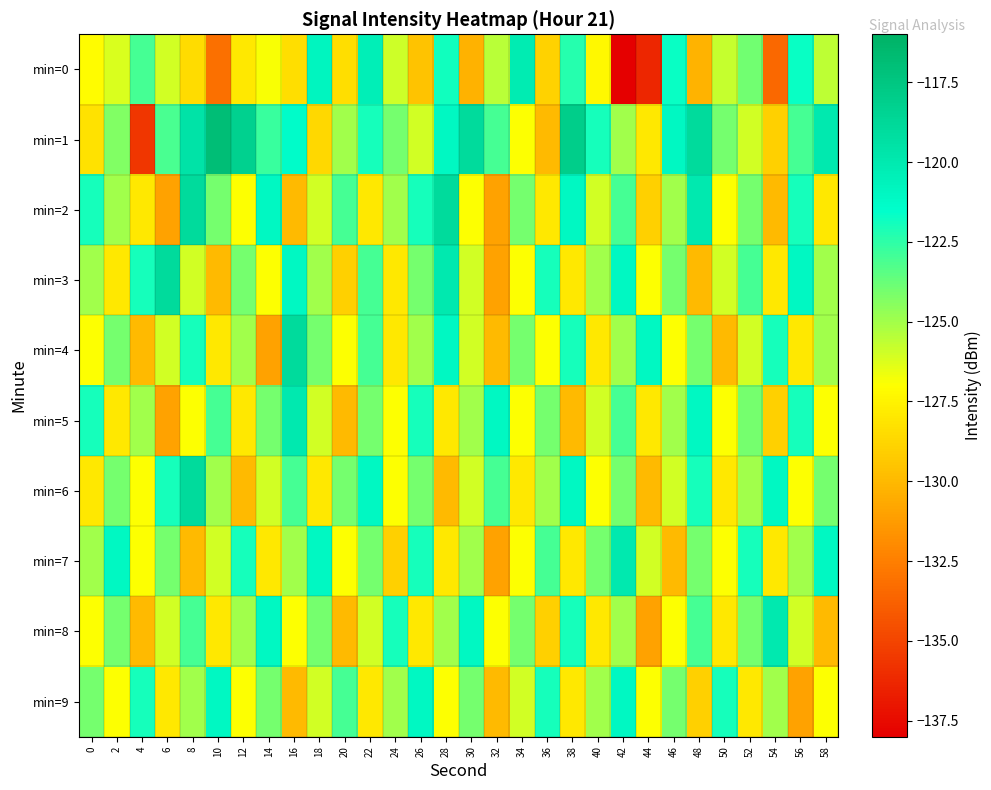

What is the difference between the highest and lowest values at 22?

7.6